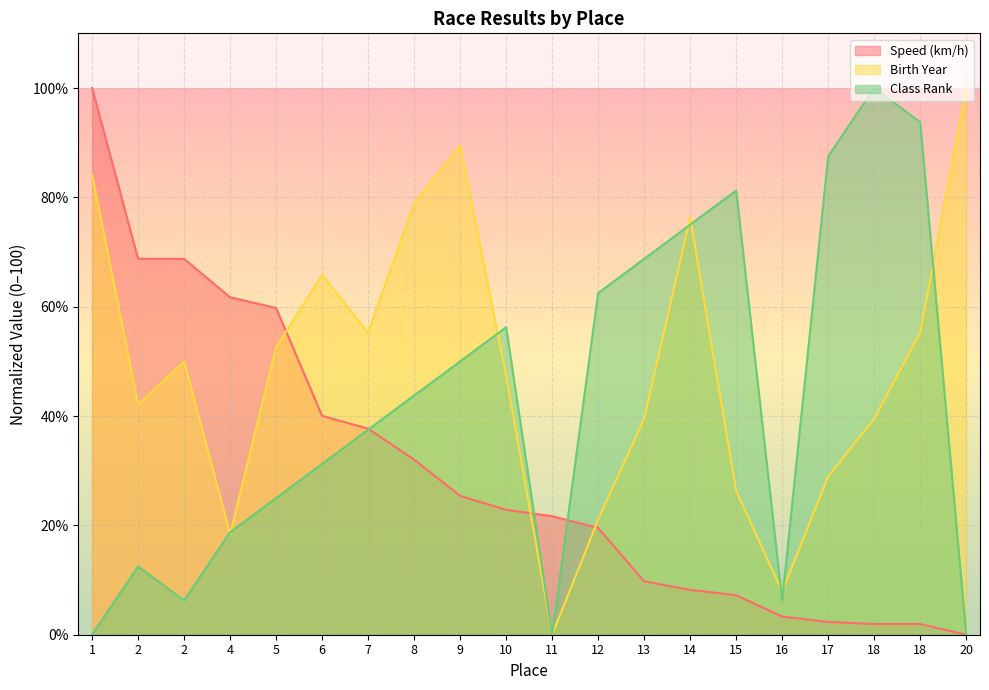

What is the average value of the Class Rank series?

42.8